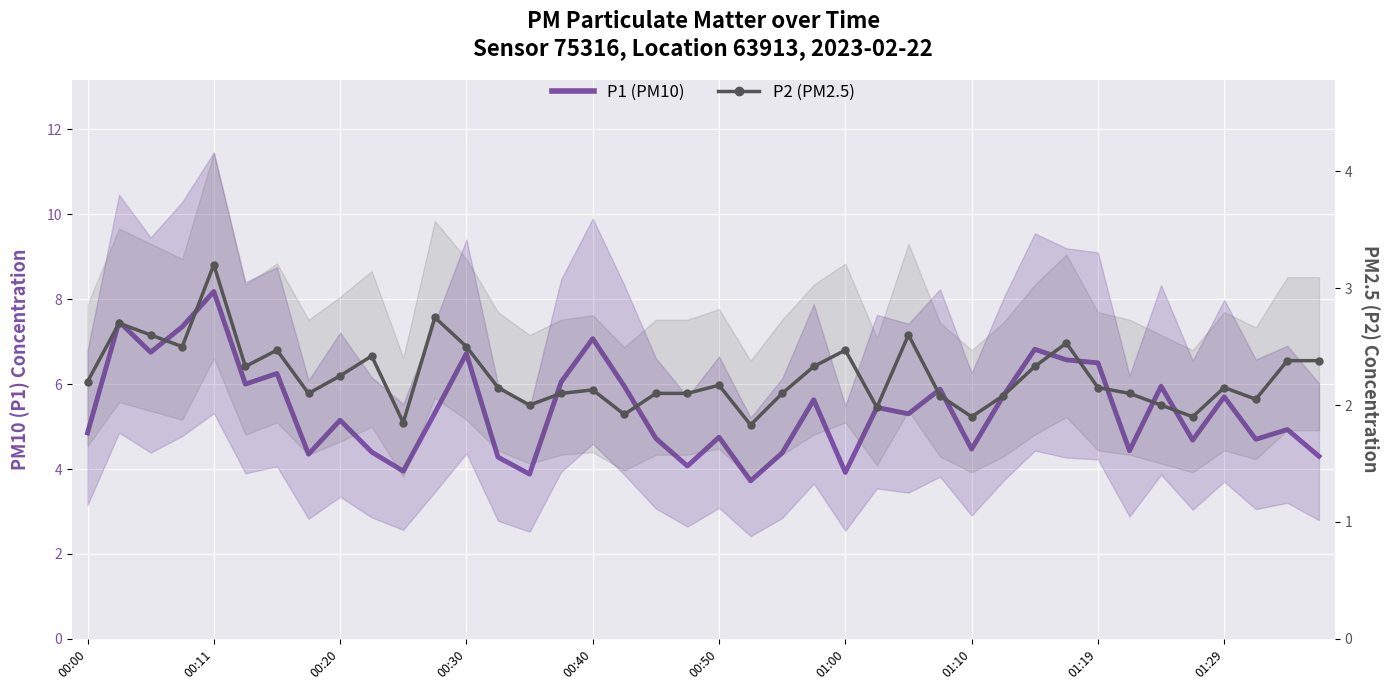

True or false: P1 (PM10) and P2 (PM2.5) intersect in this chart.

False